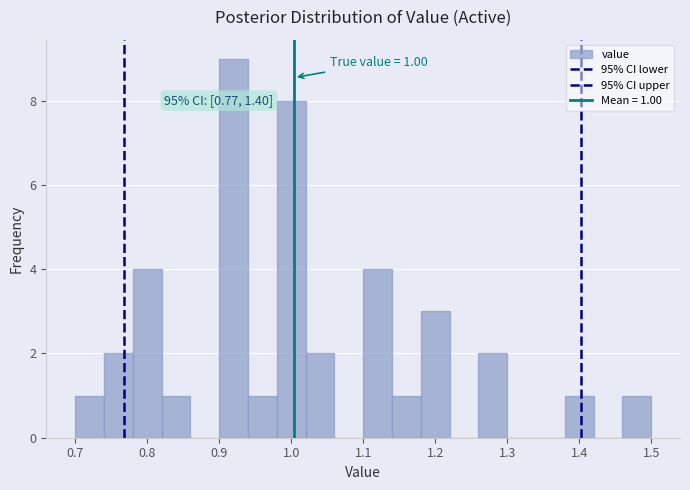

Over which range of the x-axis is the bar tallest?

0.90 to 0.94